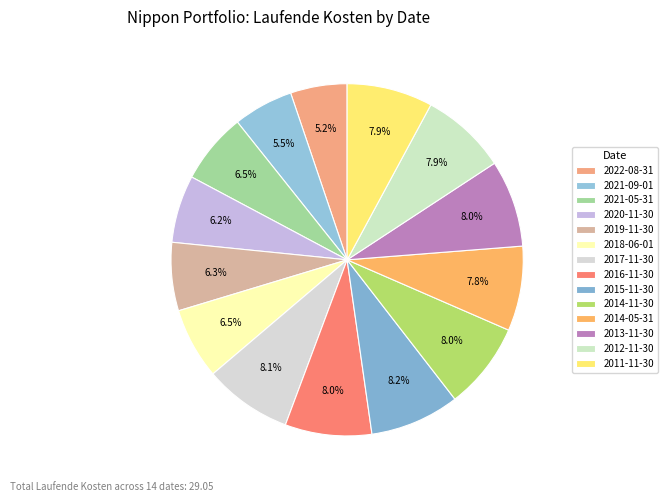

Approximately how many times larger is the value at 2011-11-30 compared to 2012-11-30?

1.0